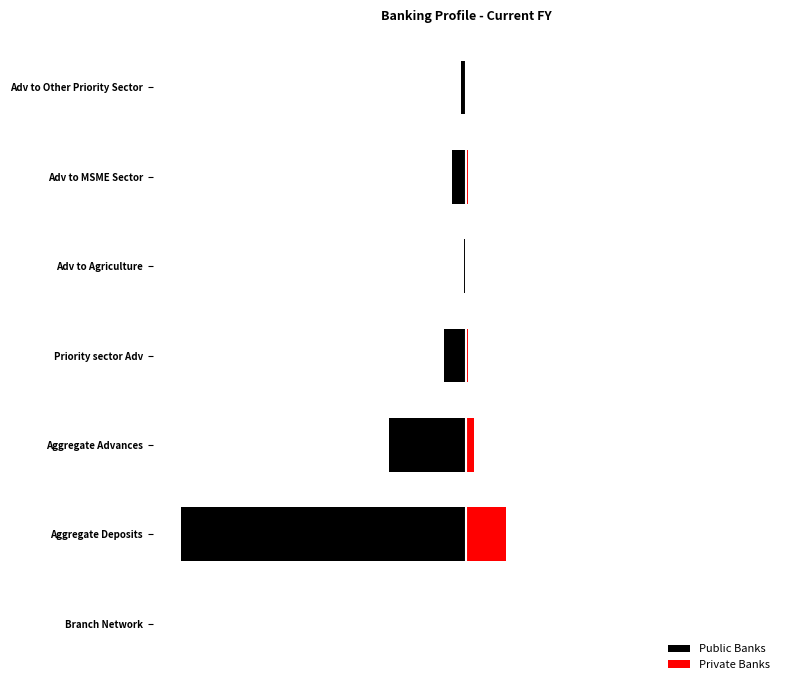

How many bars are there in total?

14